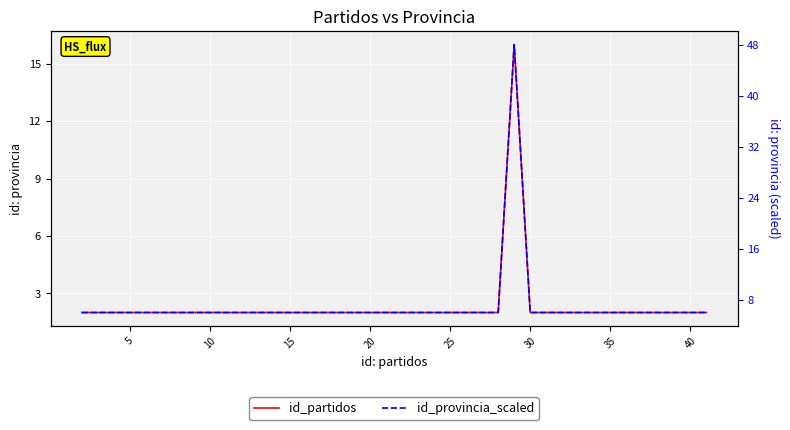

The id_provincia_scaled series shows 1 at 11. True or false?

False